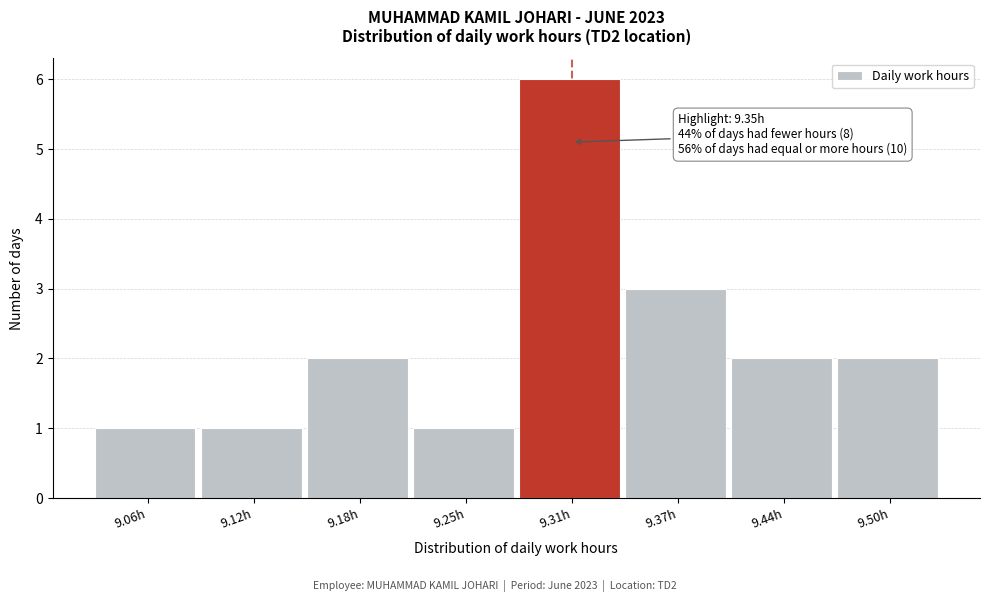

Reading left to right, list all the values displayed in this chart.

1	1	2	1	6	3	2	2